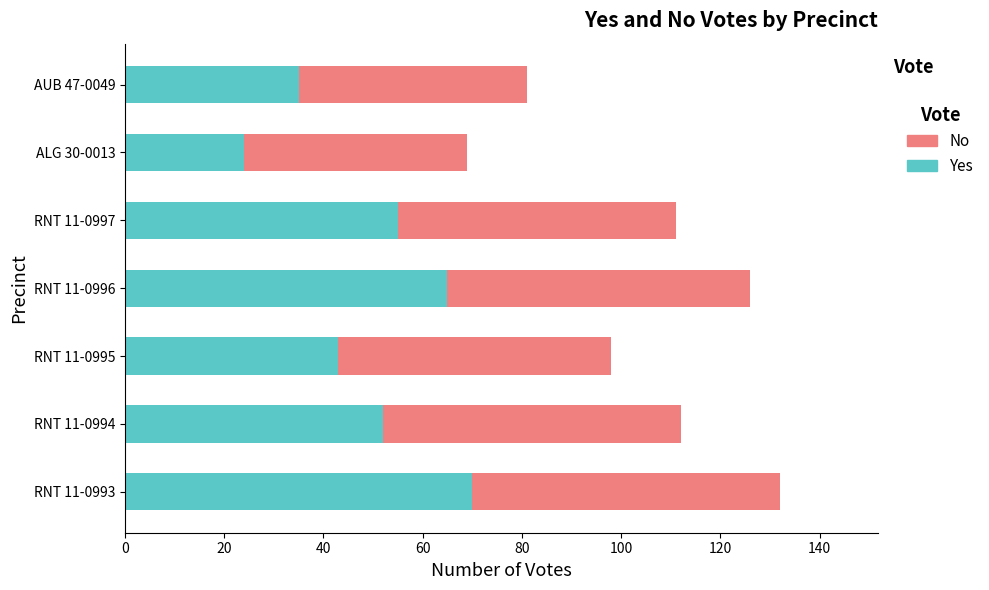

True or false: Yes has a value of 70 at RNT 11-0993.

True